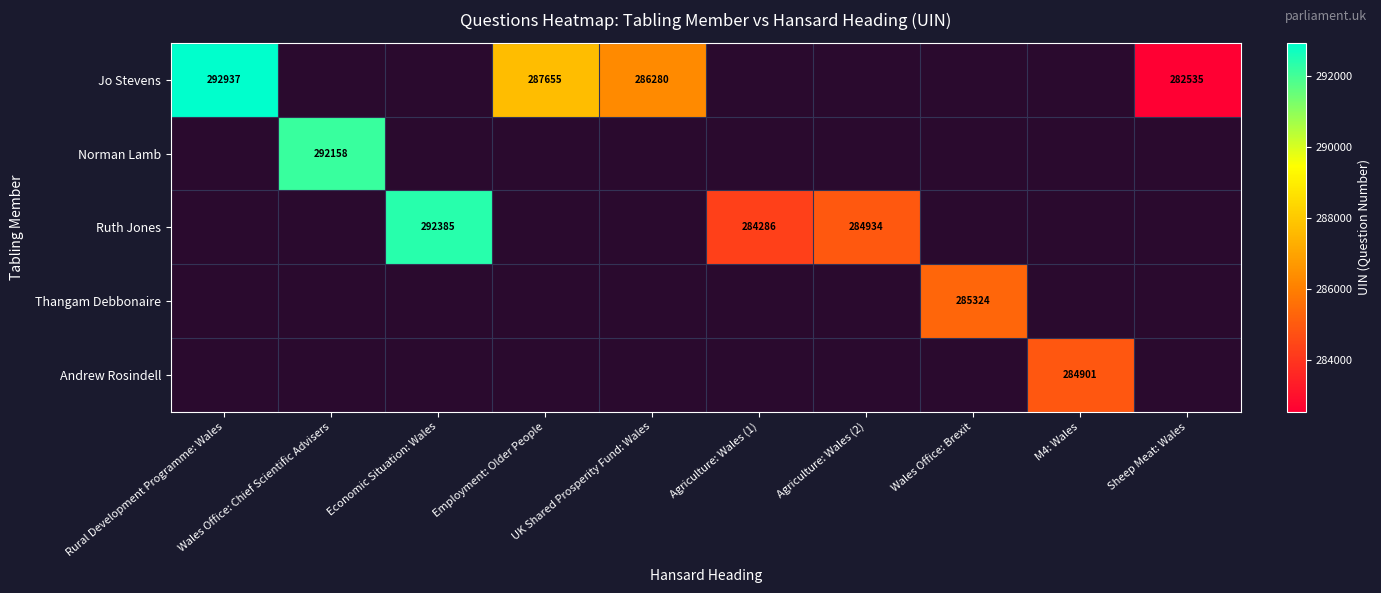

How many distinct data groups are displayed?

5